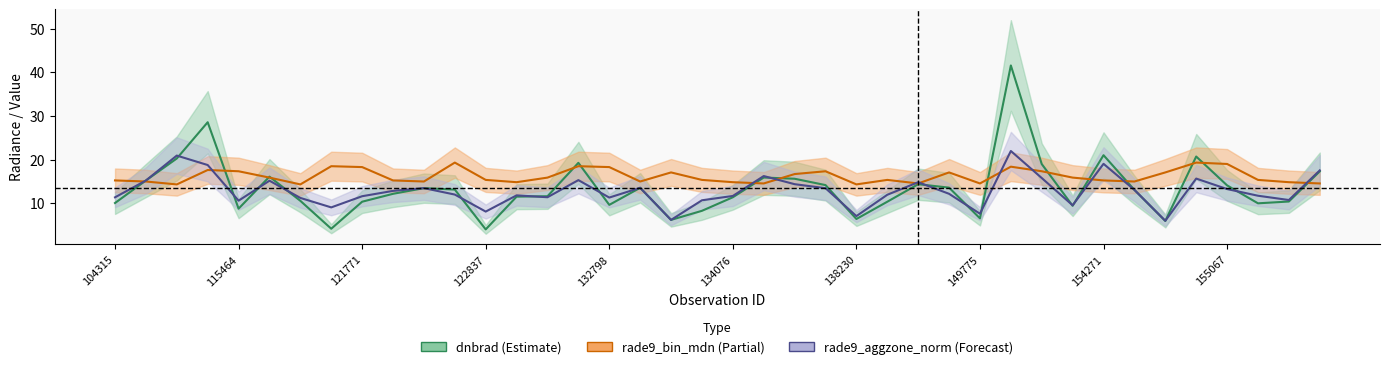

What is the value of the rade9_bin_mdn (Partial) point at the 8th from the left?

18.5